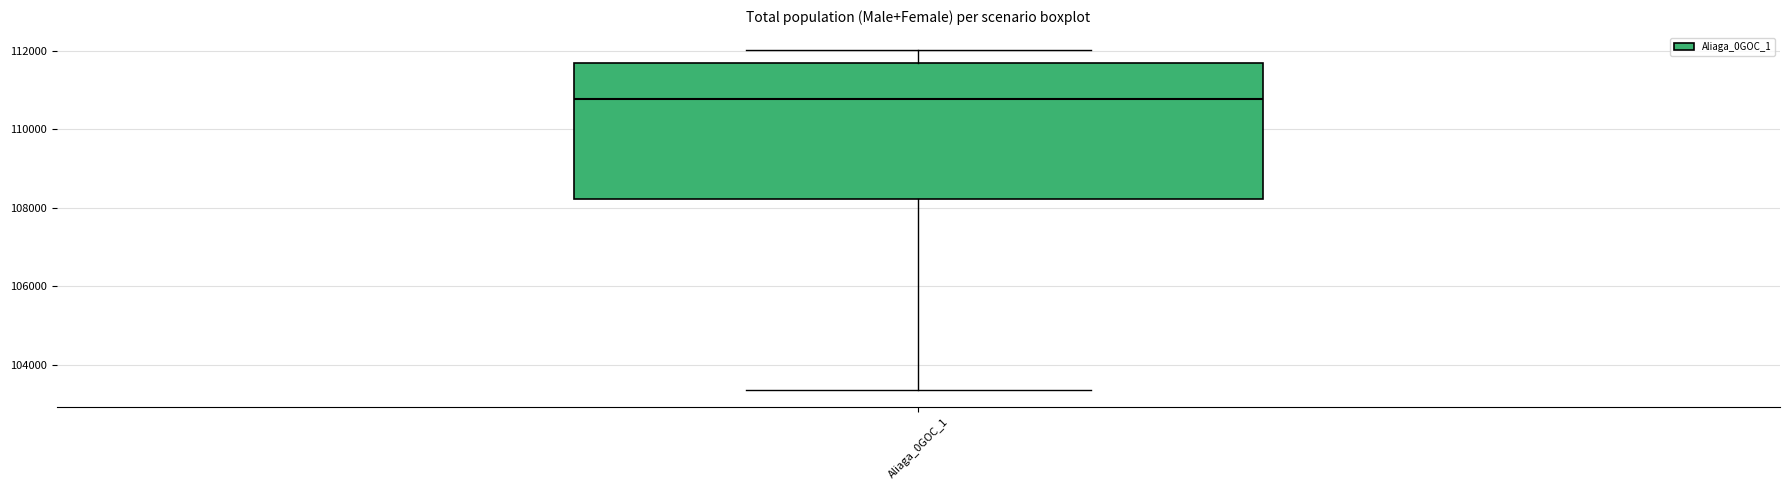

Where does the lower whisker of the box for Aliaga_0GOC_1 end on the y-axis? The values are not printed on the chart, so give them approximately, as read against the axis.

103400